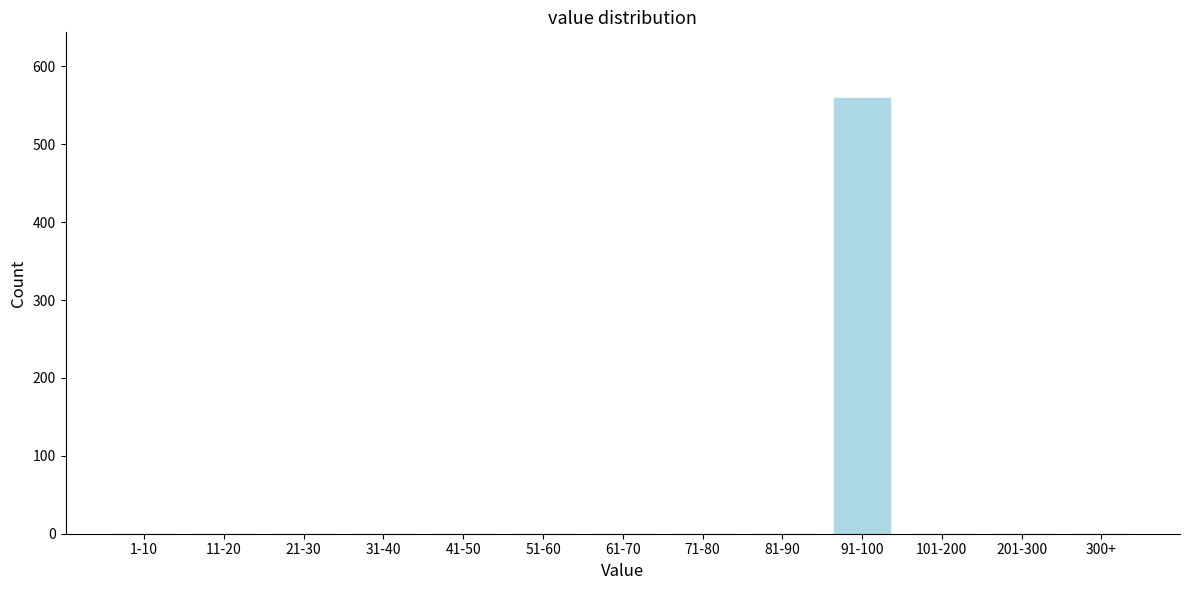

Reading right to left, list all the values displayed in this chart.

300+=0	201-300=0	101-200=0	91-100=559	81-90=0	71-80=0	61-70=0	51-60=0	41-50=0	31-40=0	21-30=0	11-20=0	1-10=0